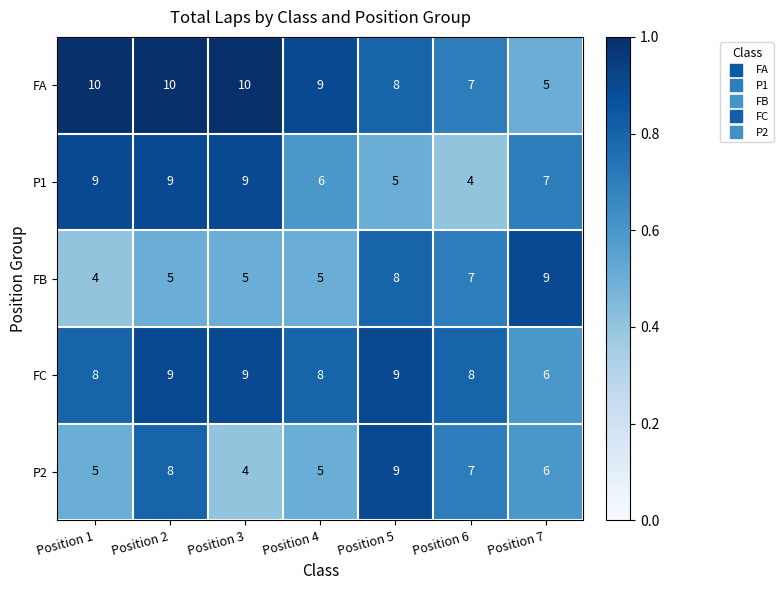

Is it true that FB equals 13 at Position 5?

False